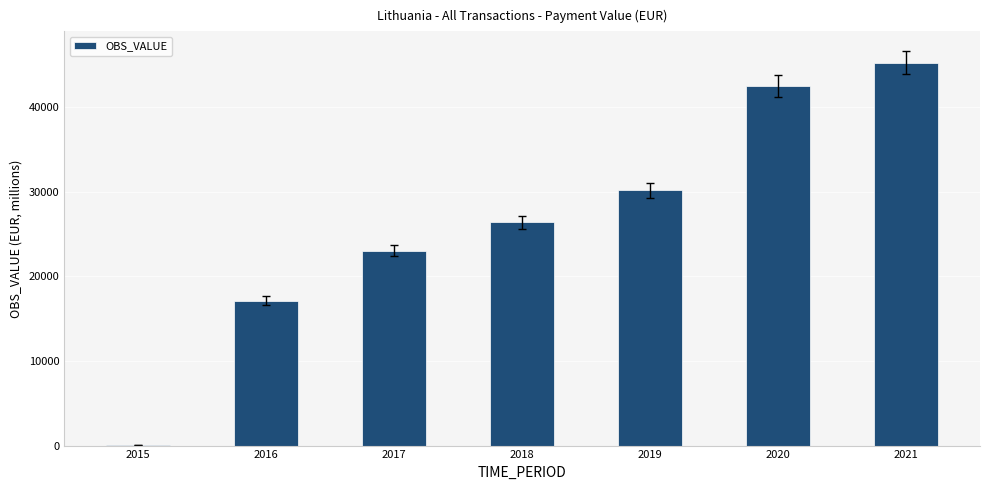

Reading left to right, what are all the values shown in this chart?

2015=14.7	2016=17115.6	2017=23038.7	2018=26390.7	2019=30152.2	2020=42464.6	2021=45251.8